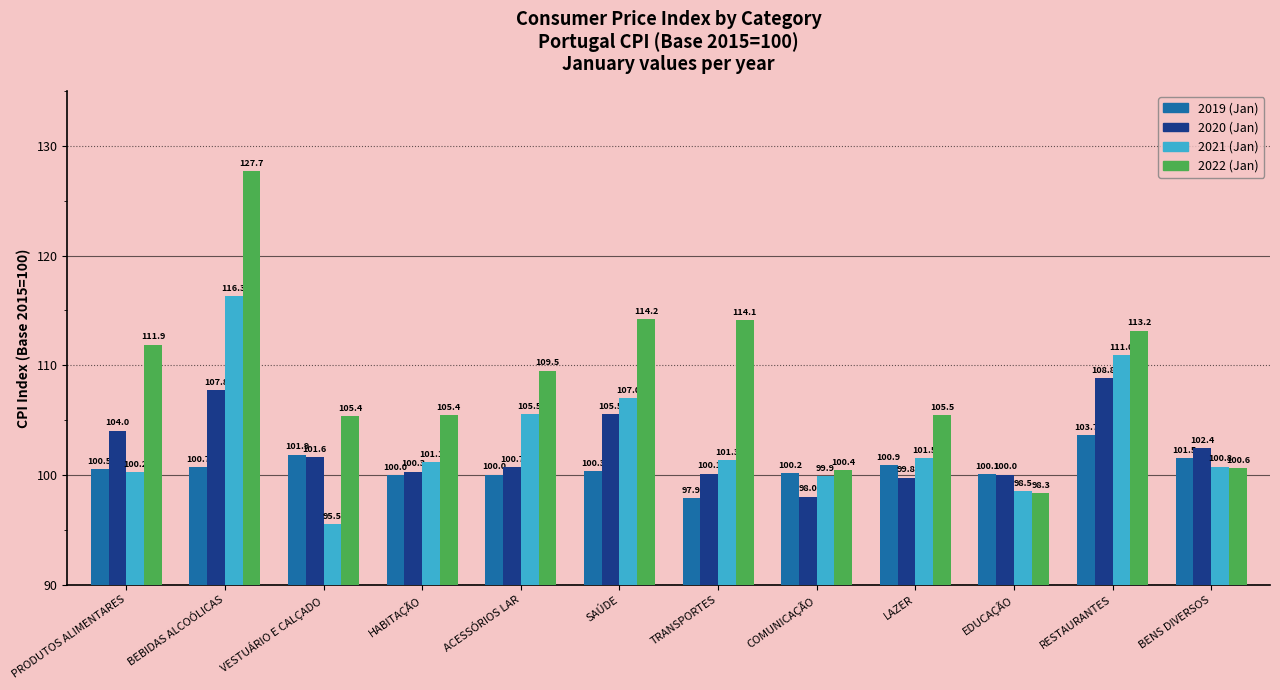

Which category has the lowest value in the 2019 (Jan) series?

TRANSPORTES